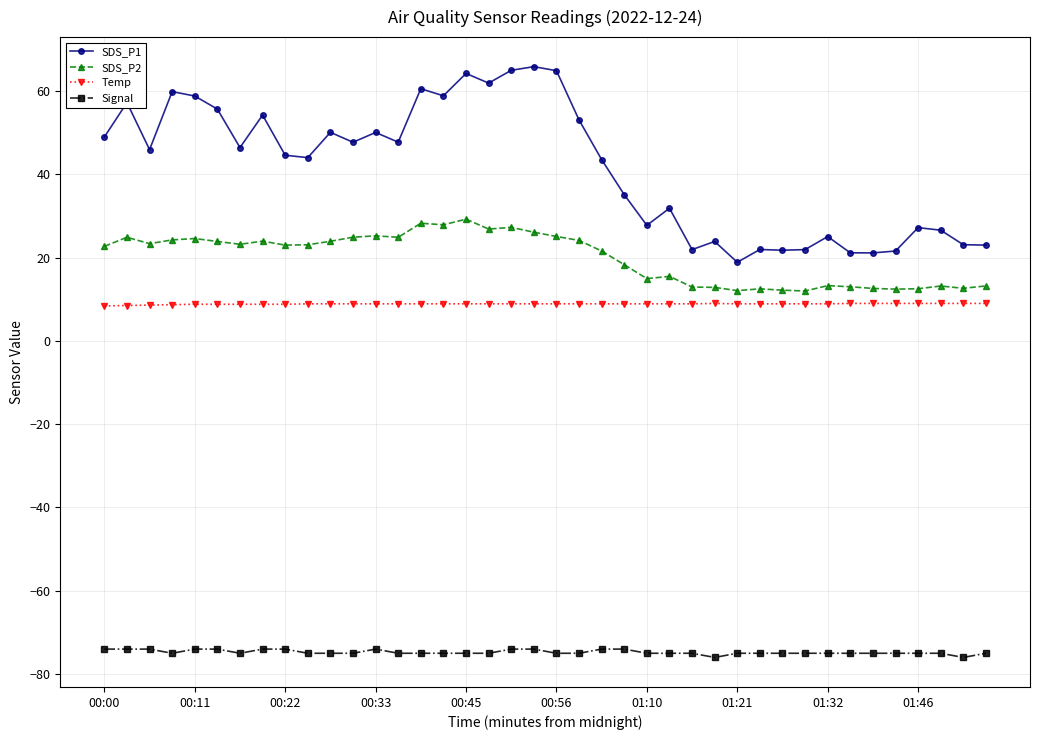

What is the value of the SDS_P2 point at the 29th from the left?

12.1